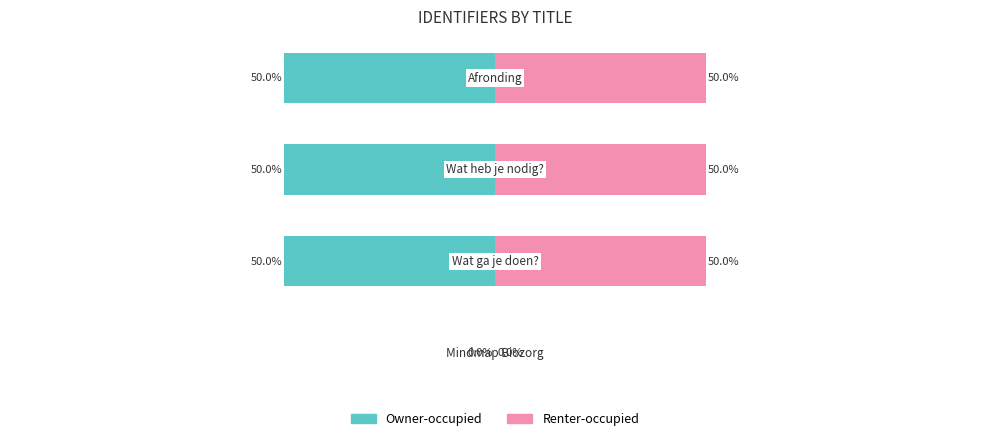

How many positive values does the Renter-occupied series have?

3